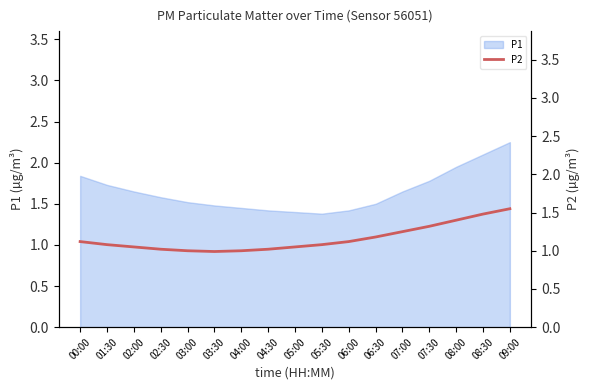

At which label does P1 reach its peak?

09:00